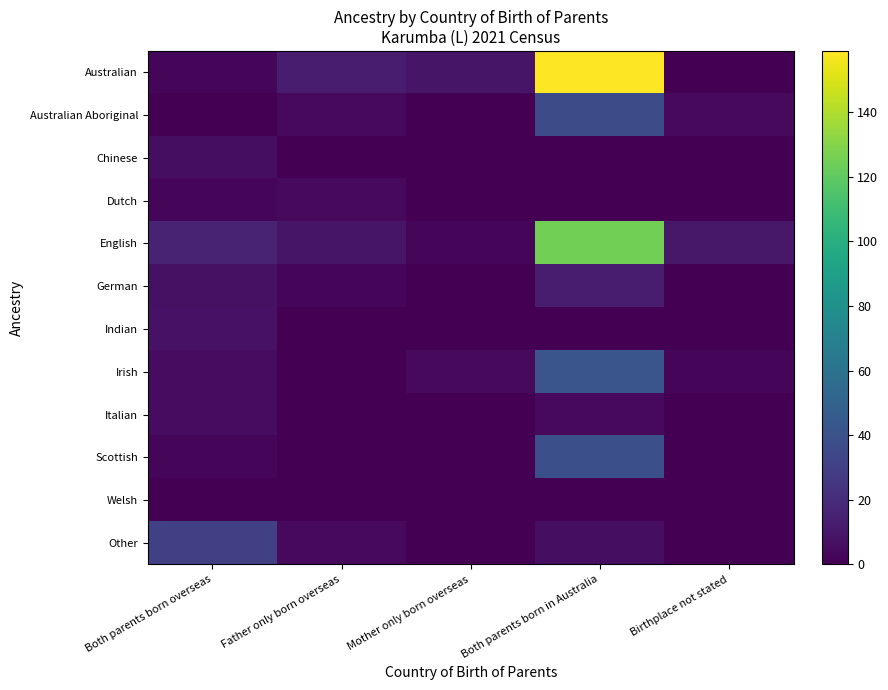

List the series in order of their peak value, lowest first.

Welsh, Dutch, Italian, Chinese, Indian, German, Other, Australian Aboriginal, Scottish, Irish, English, Australian